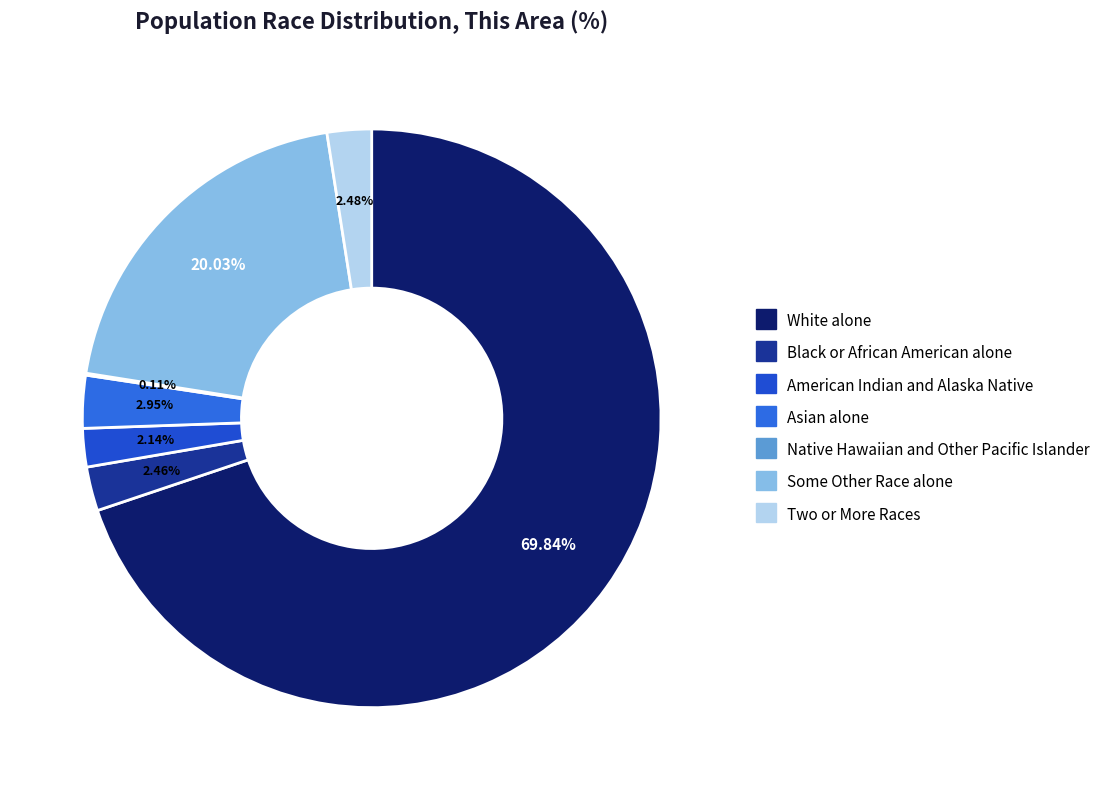

Which has a higher value, American Indian and Alaska Native or Black or African American alone?

Black or African American alone